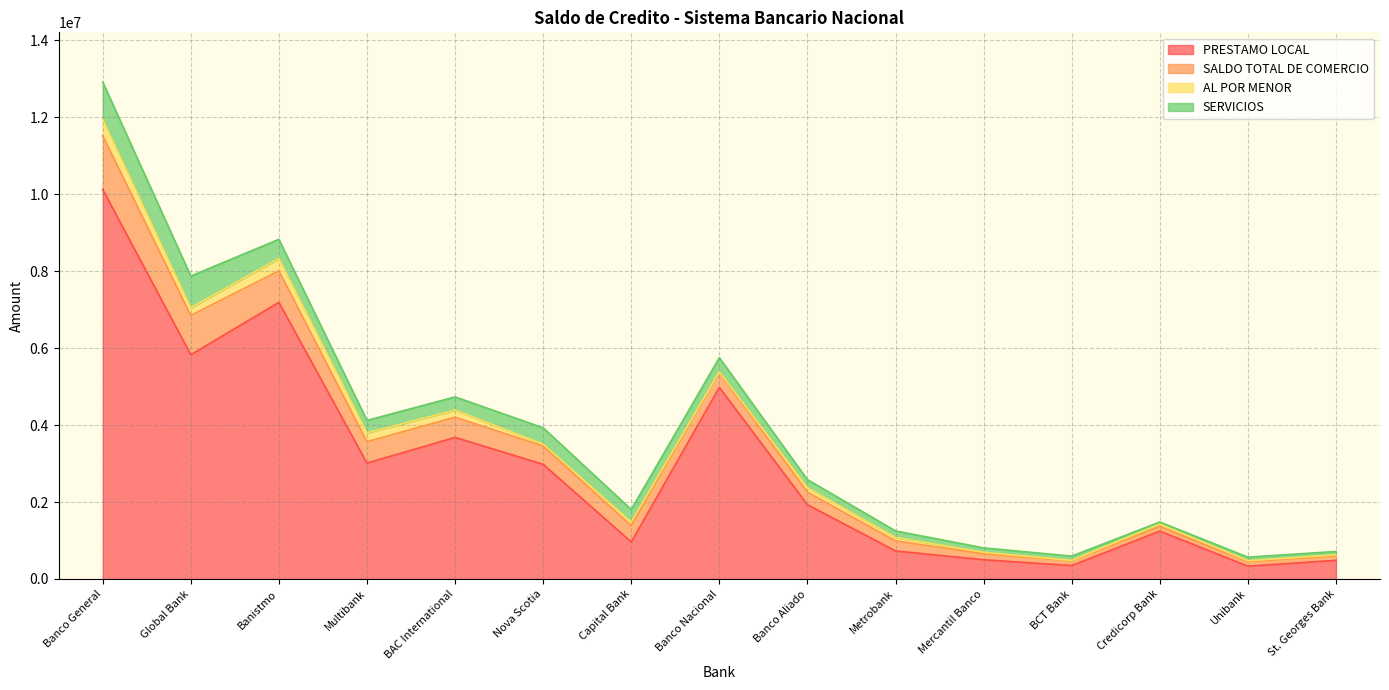

What is the sum of all PRESTAMO LOCAL values?

44319648.0